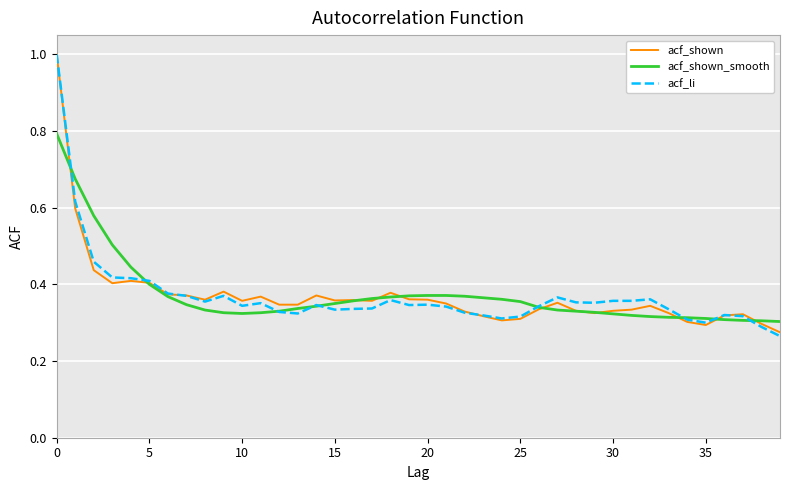

Does the chart display data point markers on the line(s)?

No